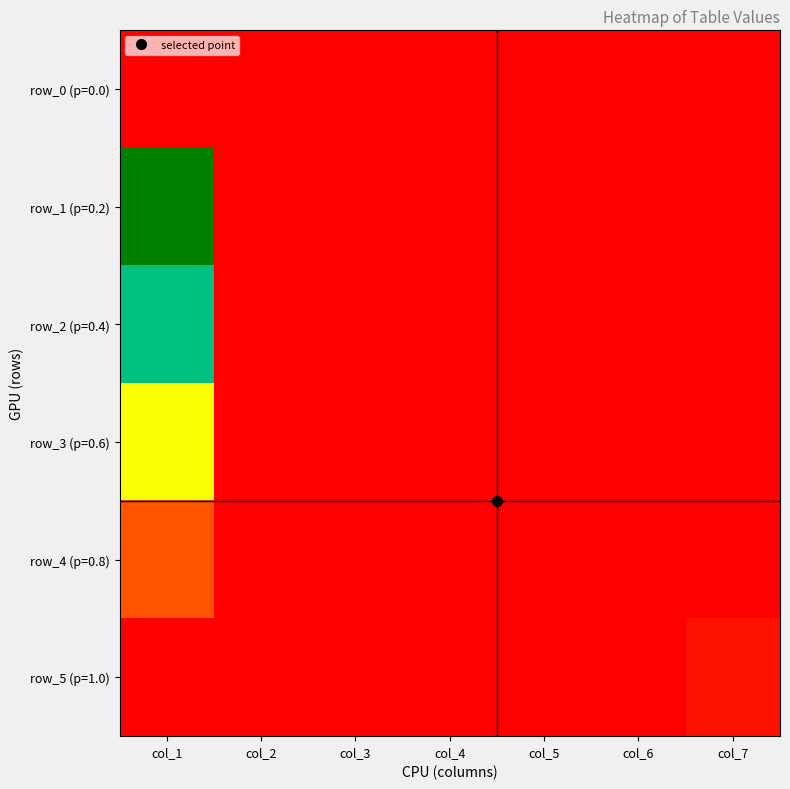

Between col_7 and col_3, which is larger?

col_7